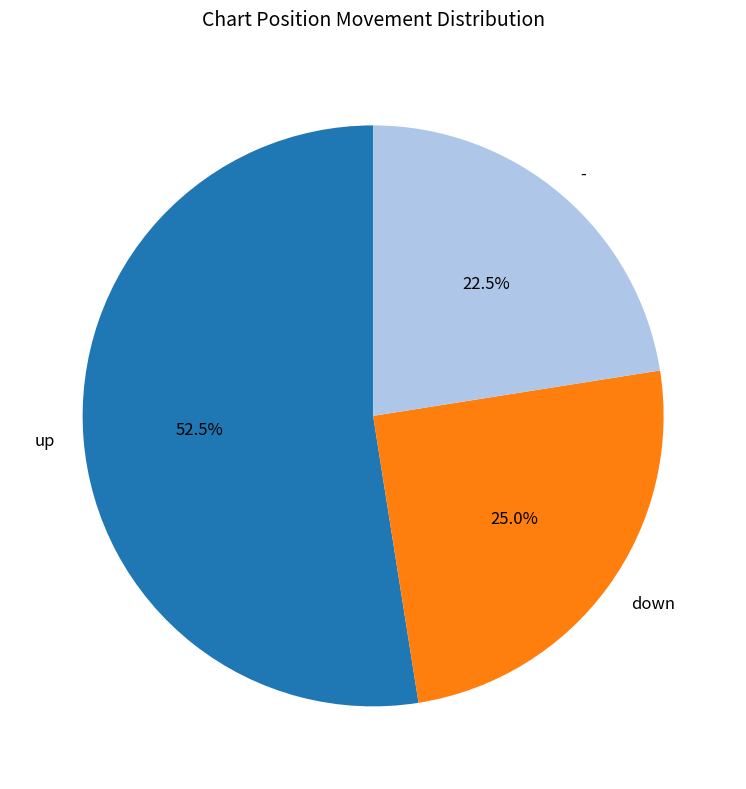

Which slice is the smallest?

-